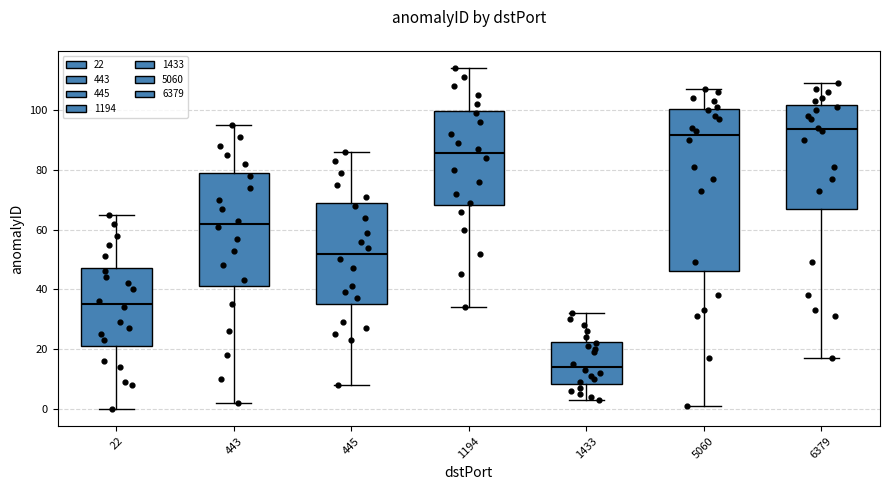

Which box is the tallest, from its lower edge to its upper edge?

5060